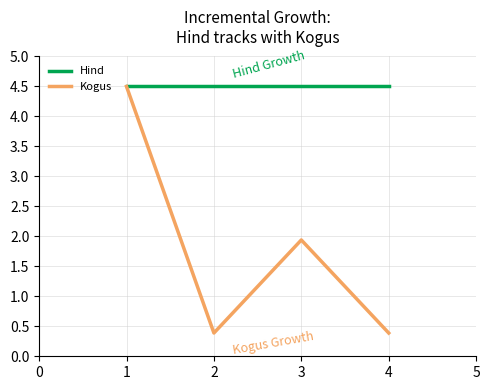

What are all the series names shown in the legend?

Hind, Kogus